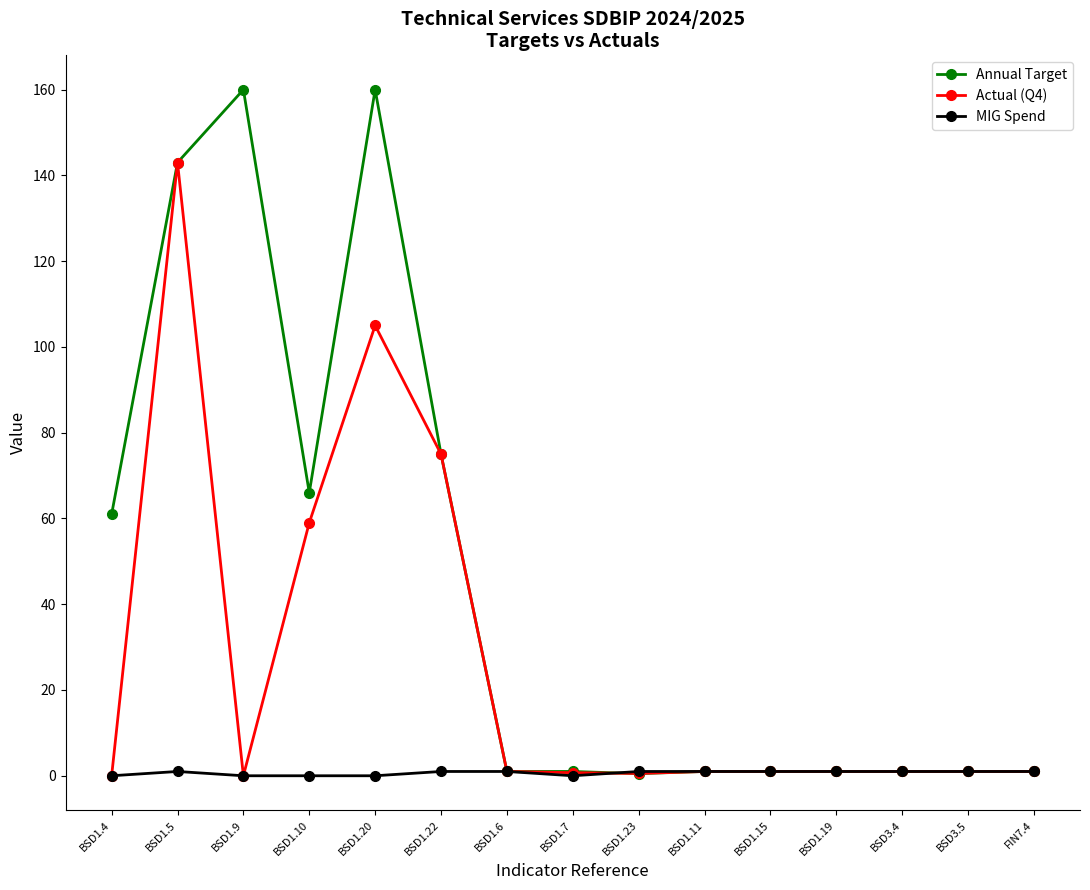

Rank the series by their average value, from lowest to highest.

MIG Spend, Actual (Q4), Annual Target